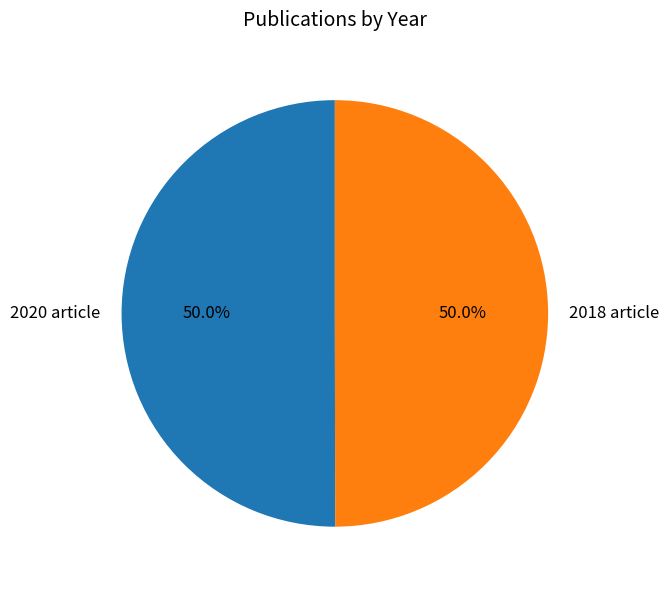

Combined, do 2018 article and 2020 article account for over 50%?

Yes